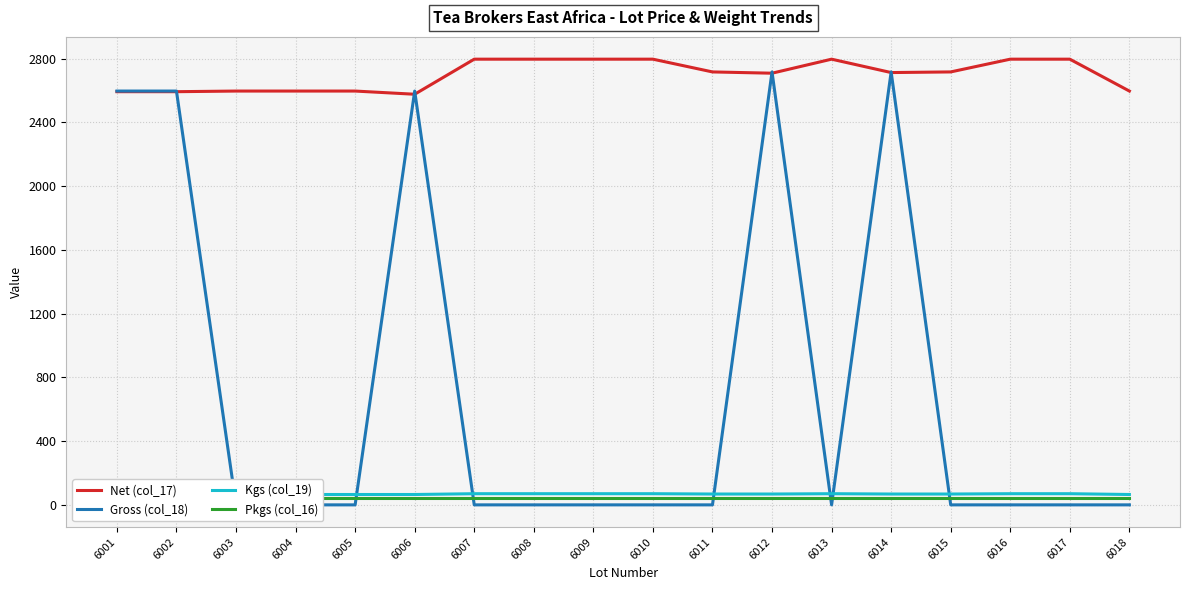

What is the average value of the Pkgs (col_16) series?

40